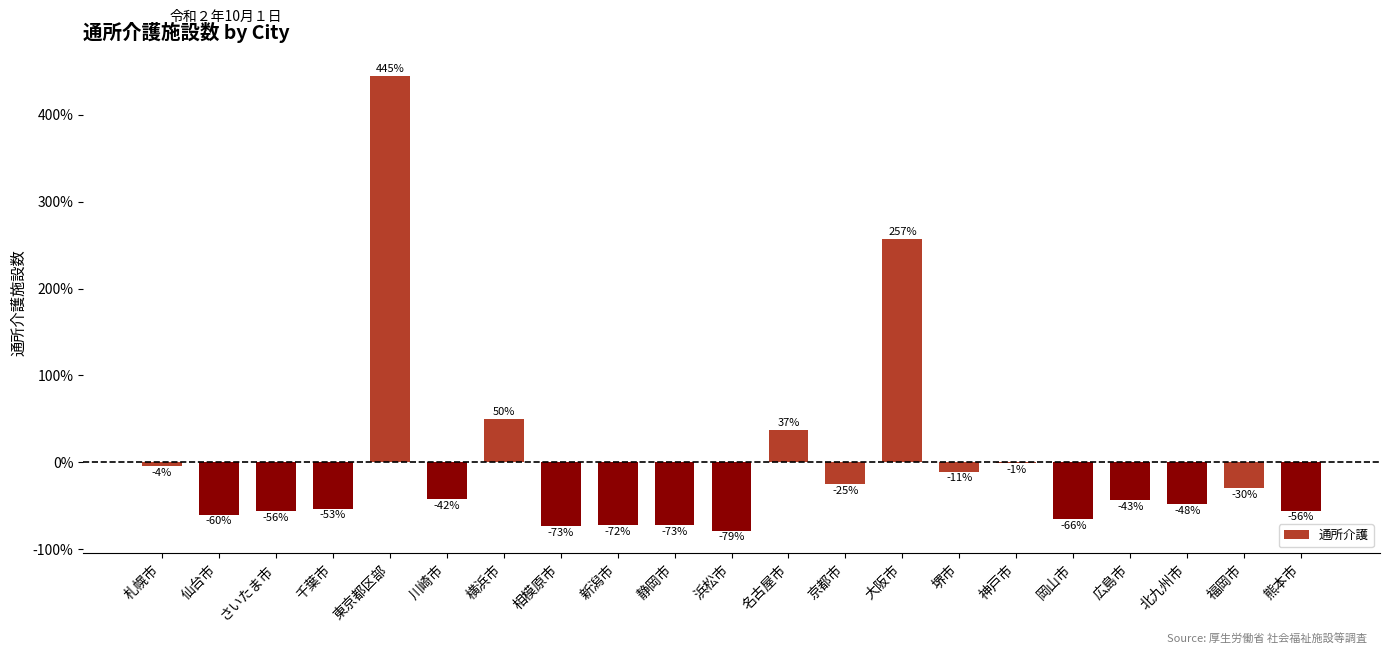

At which label is the value closest to 183?

大阪市